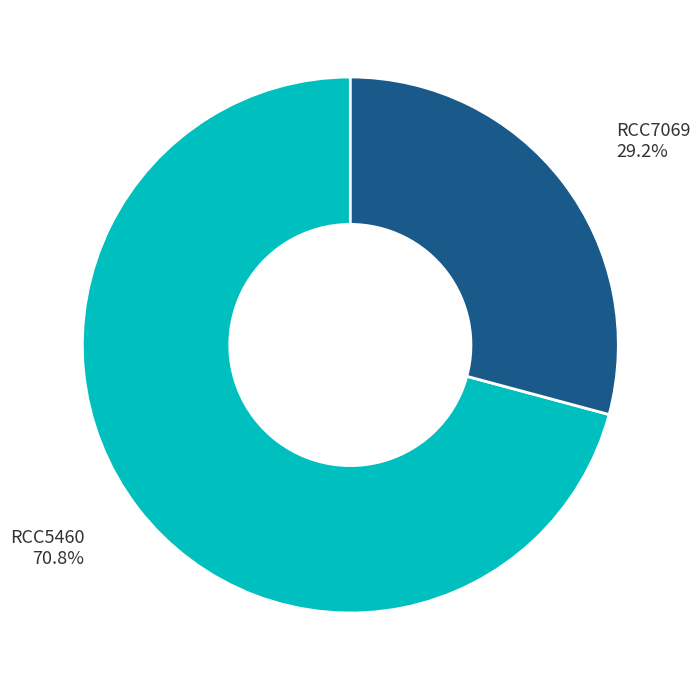

Which slice represents more than half of the pie?

RCC5460